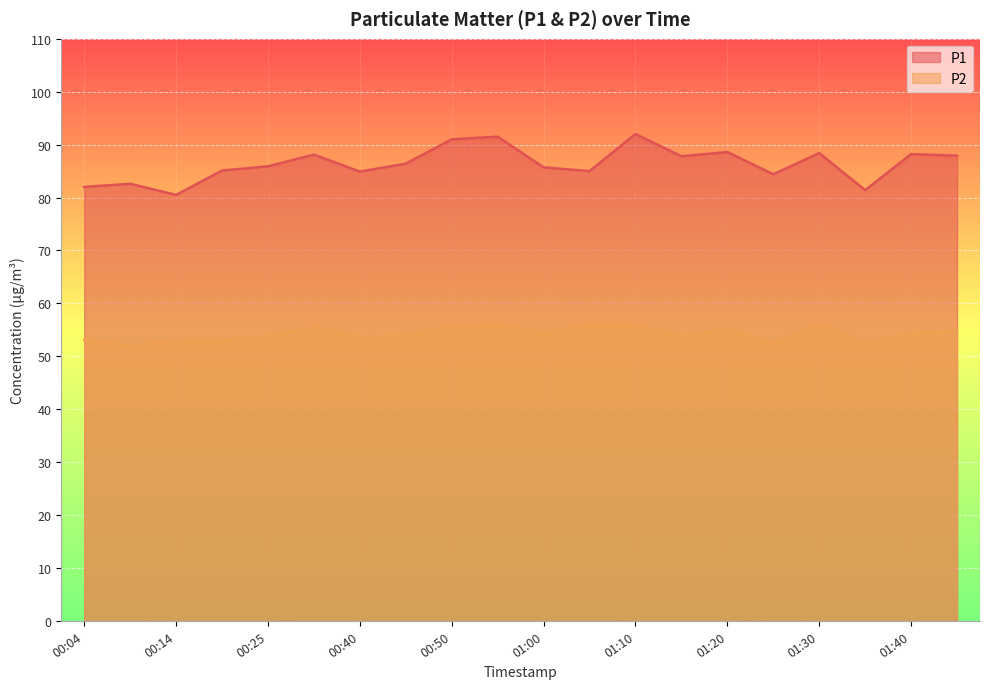

At how many categories does at least one series exceed 88?

7